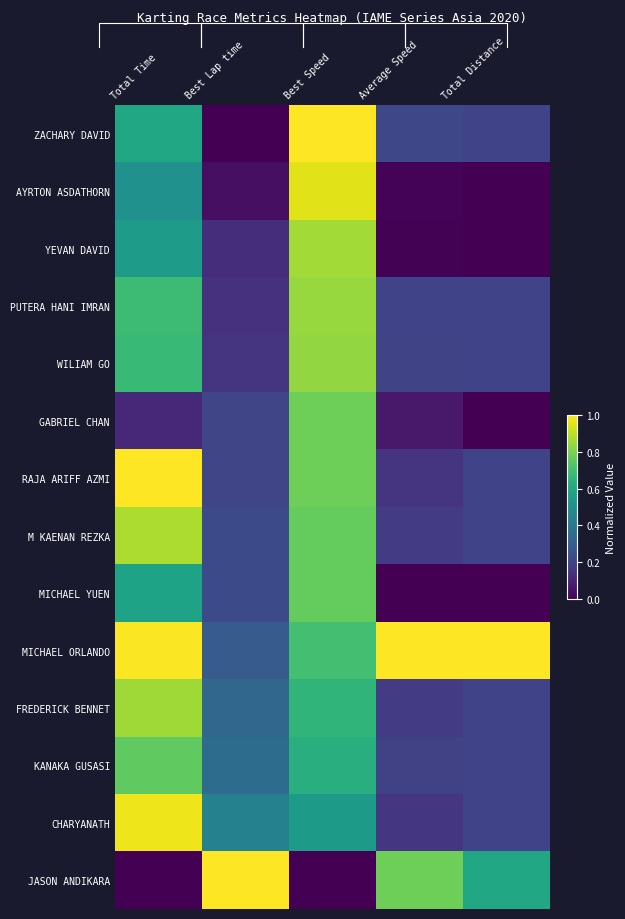

How many ZACHARY DAVID values are between 0 and 1?

5